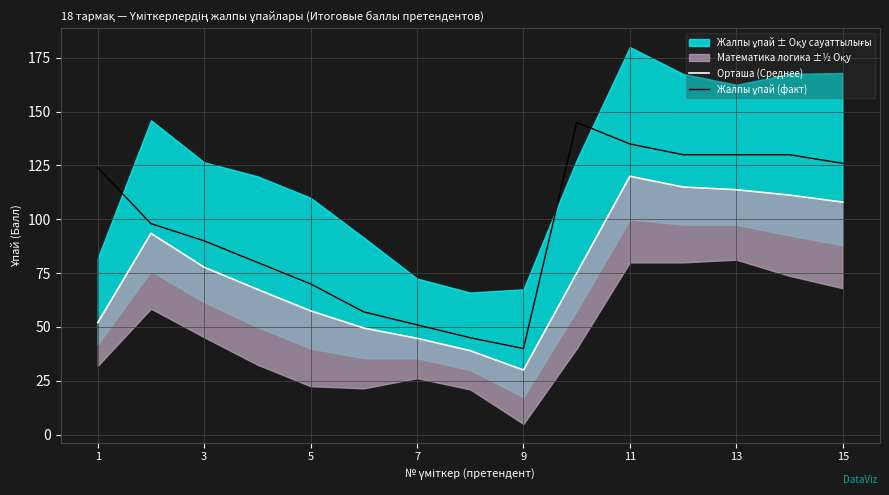

Between 5 and 11, which series saw the biggest shift?

Жалпы ұпай (факт)